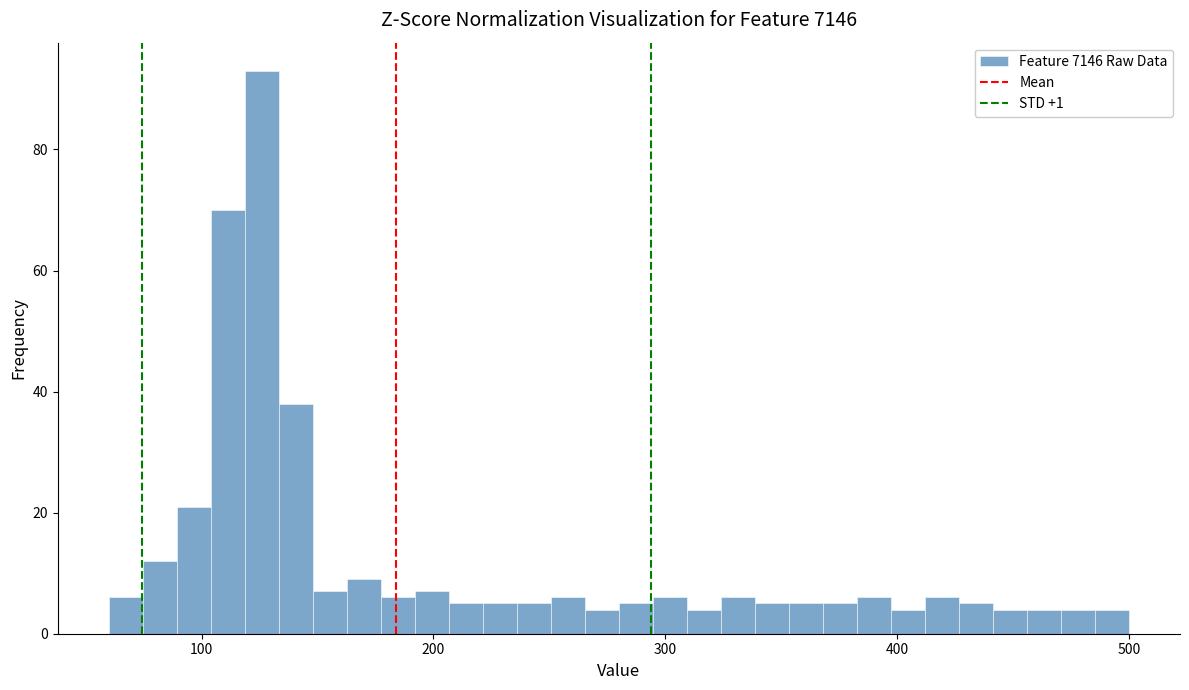

Read against the x-axis, roughly where is the centre of the tallest bar?

130